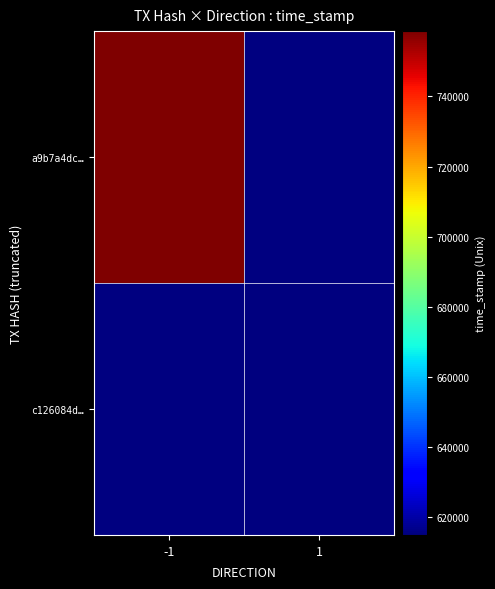

Is it true that c126084d… equals 1663615015.0 at 1?

True